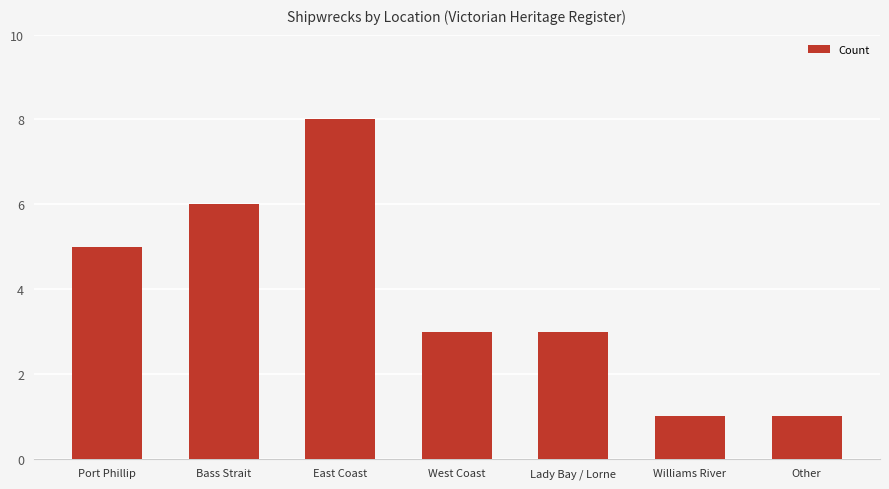

Where does the data first go above 3?

Port Phillip